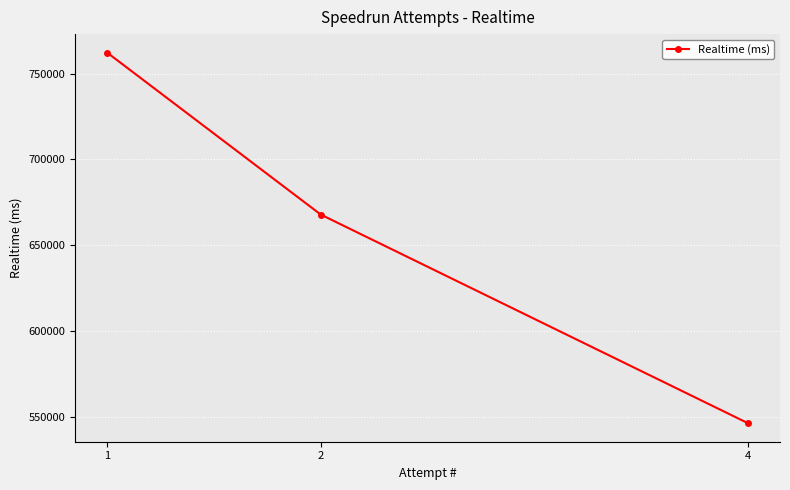

What is the difference between the maximum and second lowest values?

94265